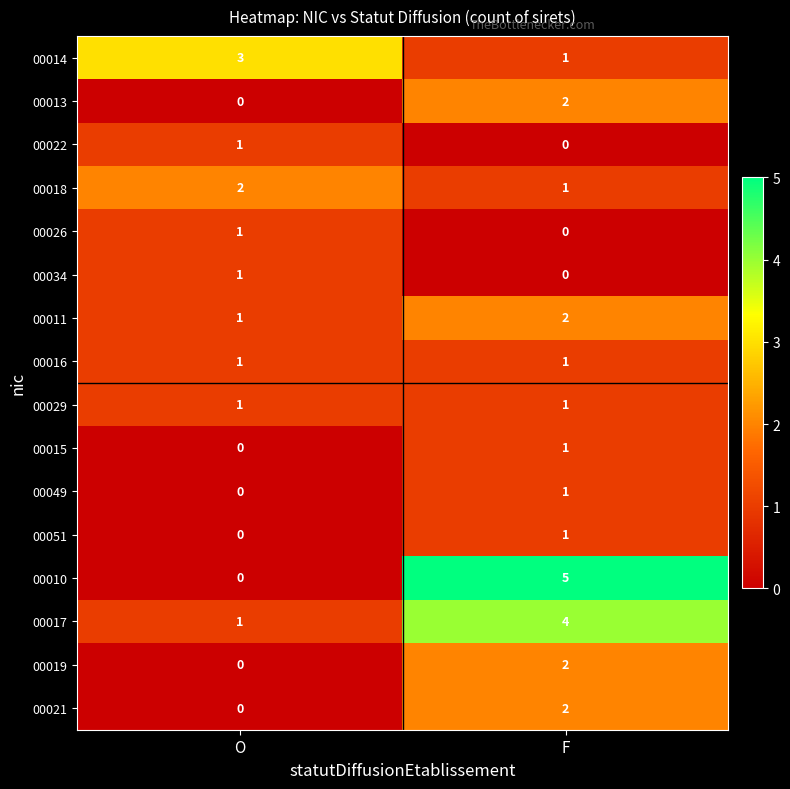

Which category has the highest value across all series?

F